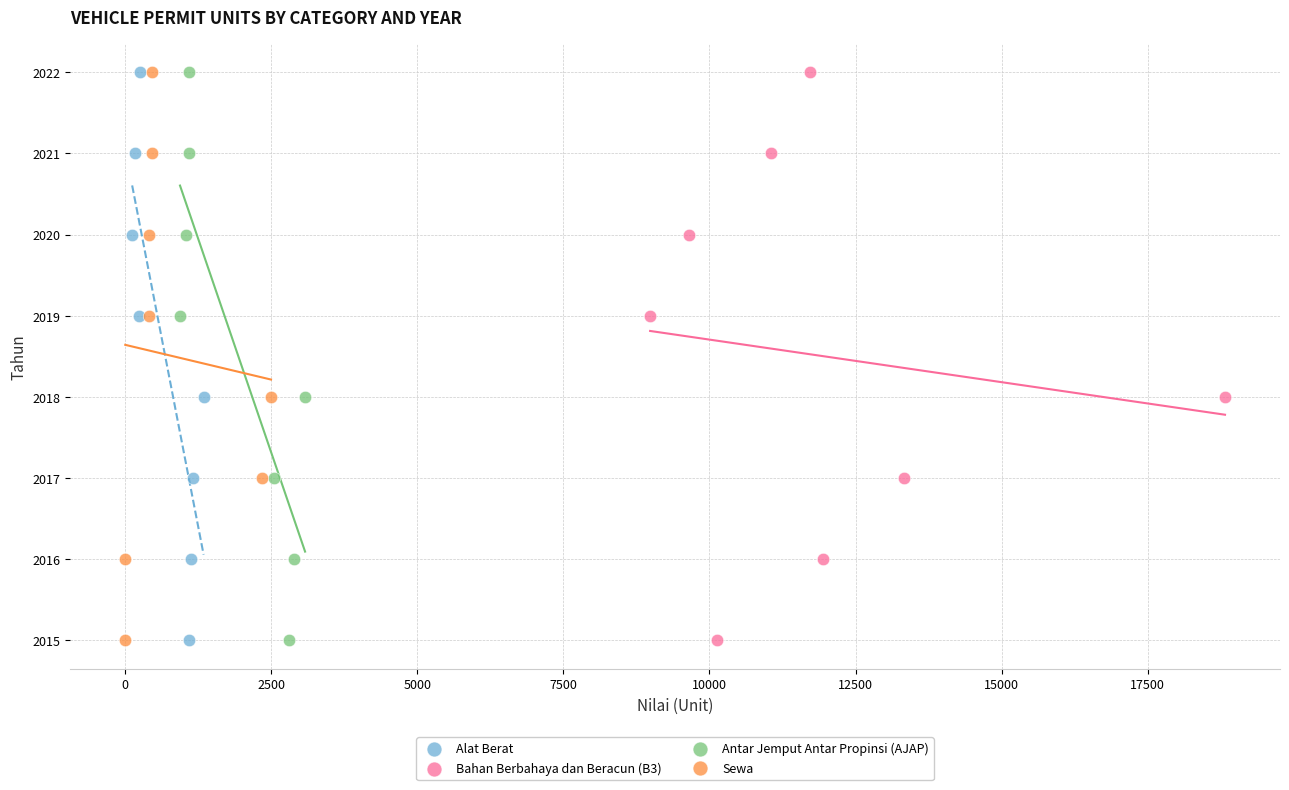

What are all the series names shown in the legend?

Alat Berat, Bahan Berbahaya dan Beracun (B3), Antar Jemput Antar Propinsi (AJAP), Sewa